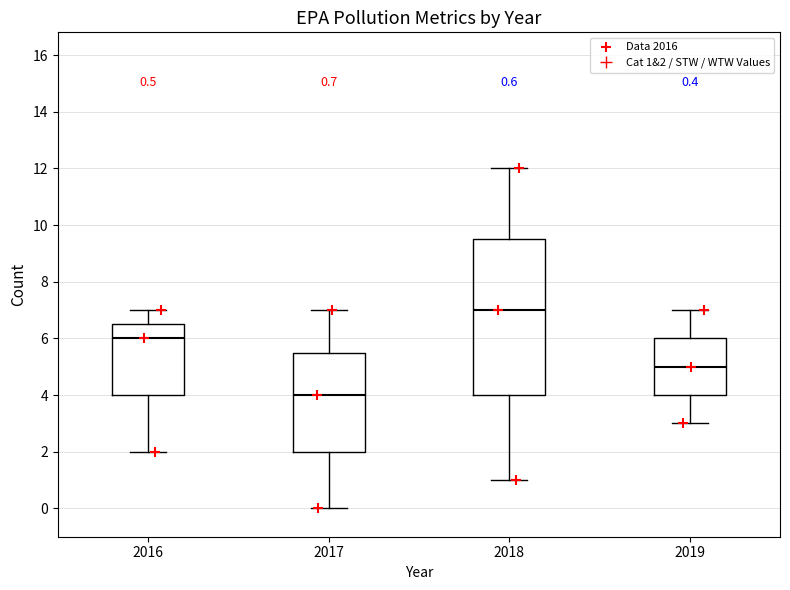

Which box's median line is the lowest?

2017